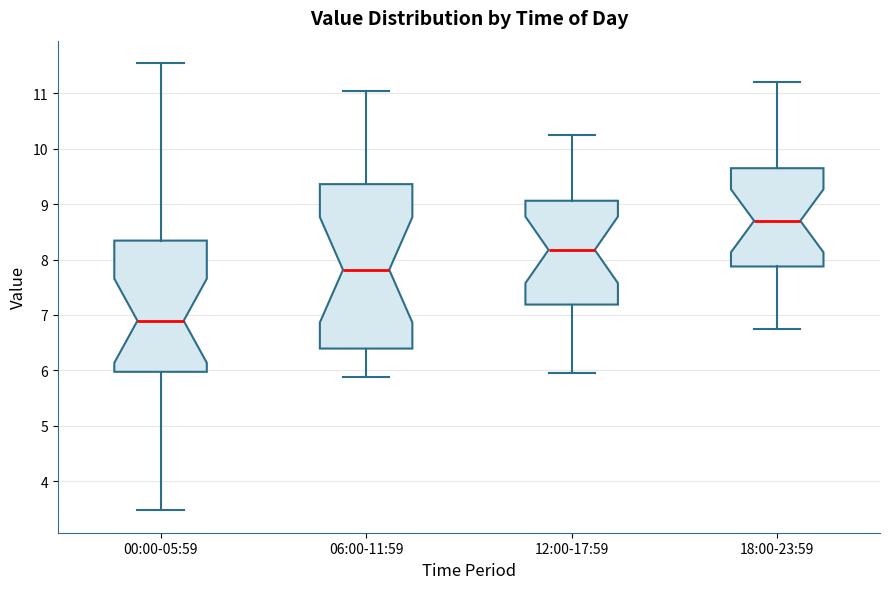

Which box's median line is the highest?

18:00-23:59